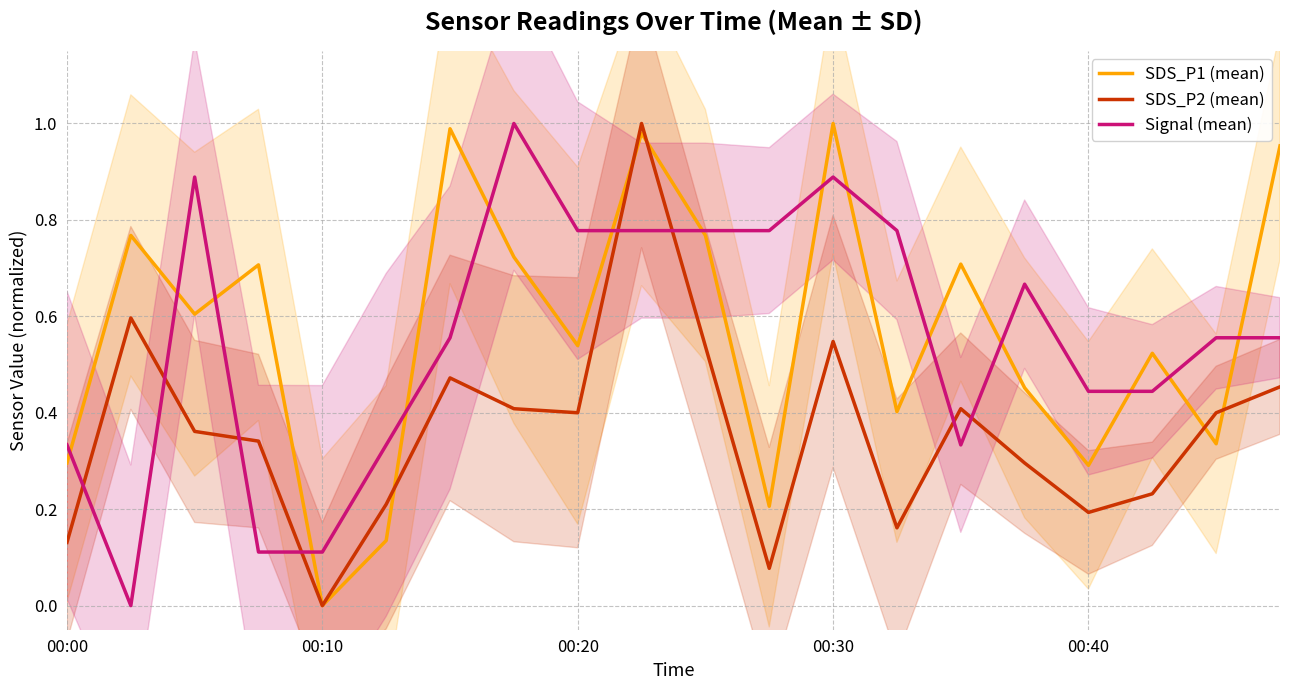

What is the average value of the SDS_P1 (mean) series?

0.6